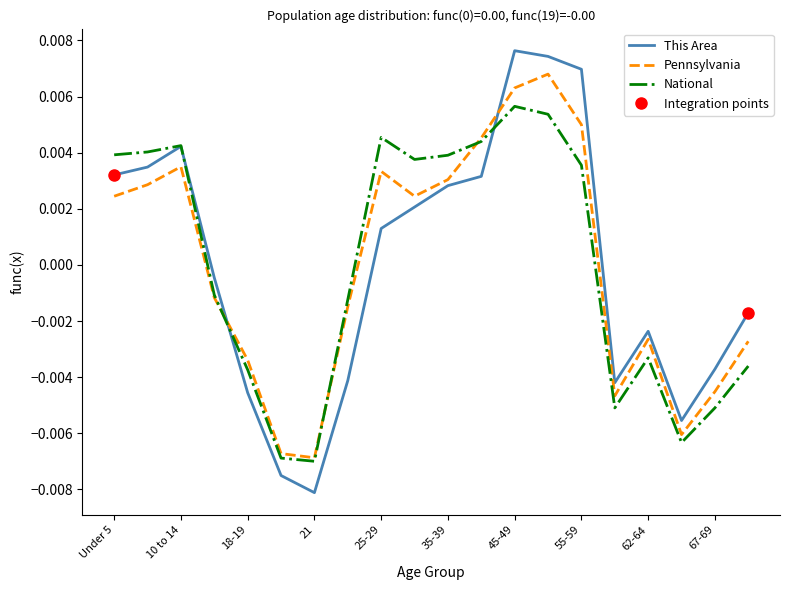

At which label does National first exceed 0?

Under 5